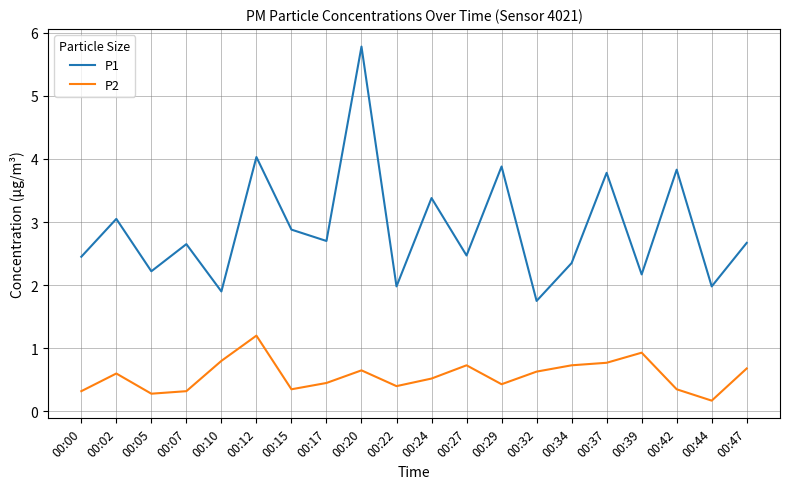

Is it true that P1 equals 2.6 at 00:07?

True